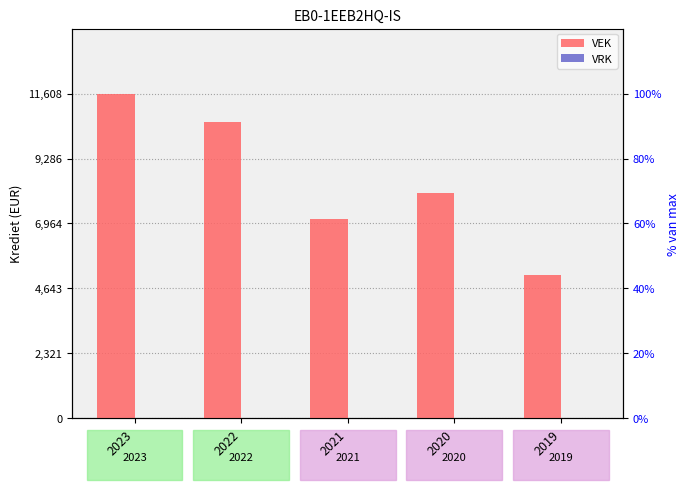

Which series has the largest total across all categories?

VEK